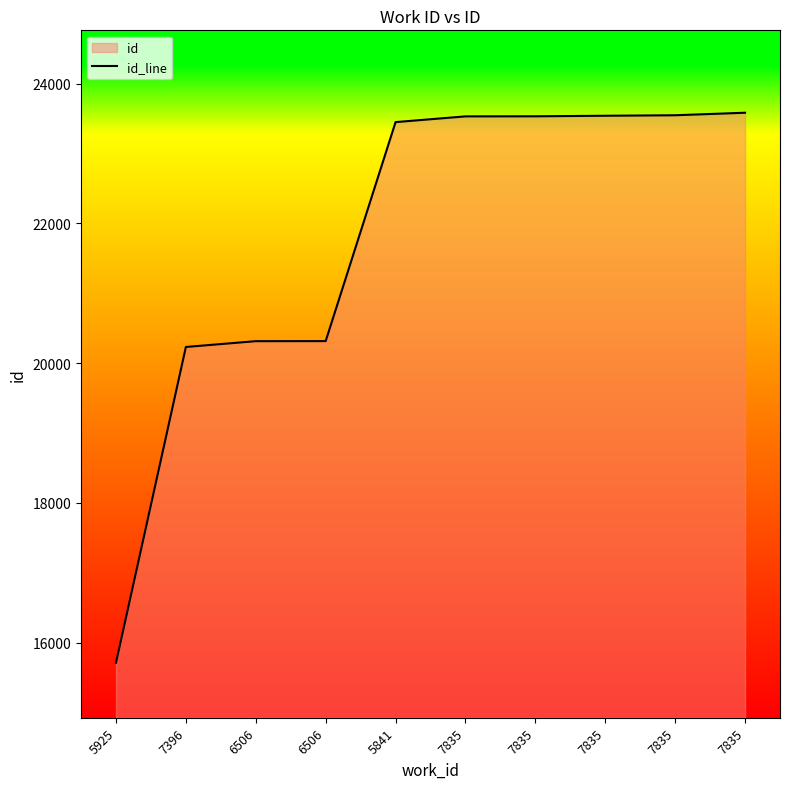

What is the average value?

21776